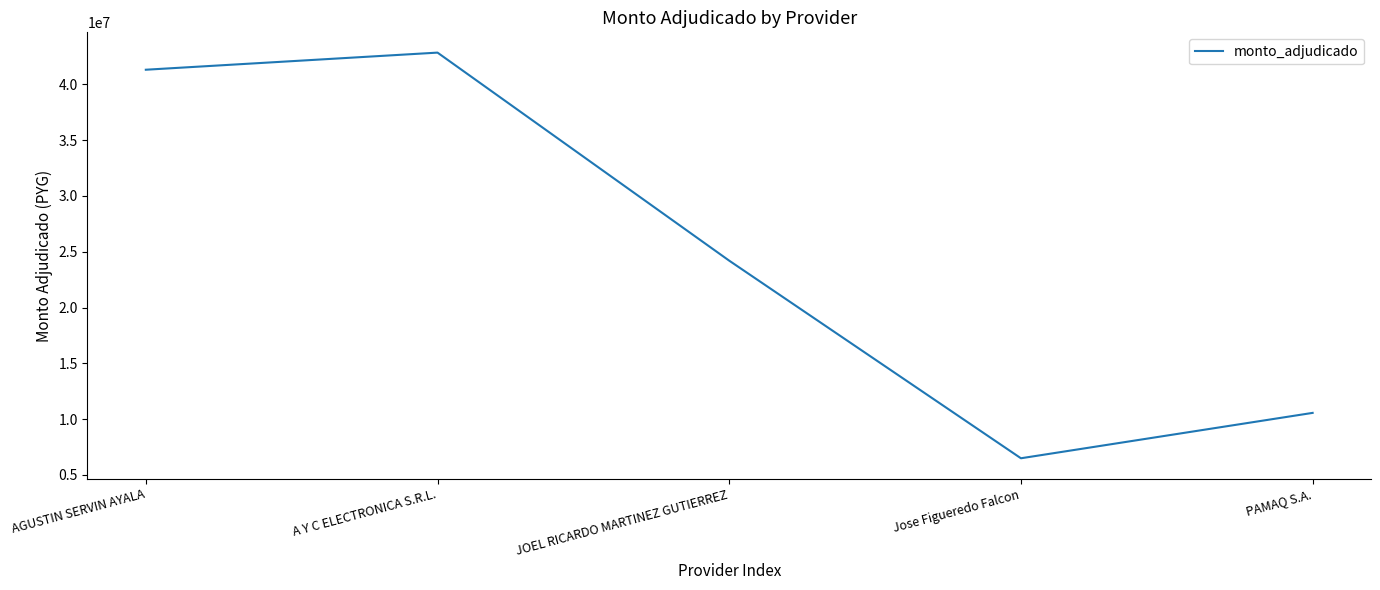

Between PAMAQ S.A. and JOEL RICARDO MARTINEZ GUTIERREZ, which is larger?

JOEL RICARDO MARTINEZ GUTIERREZ